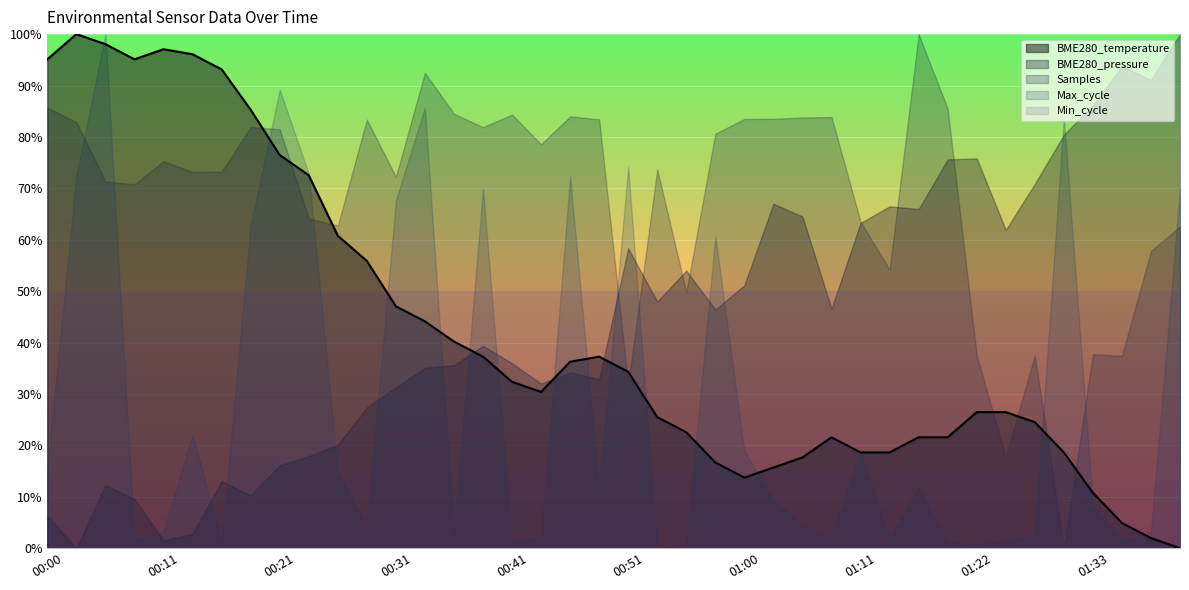

Reading left to right, what are all the values shown in this chart?

00:00=95.1	00:03=100.0	00:06=98.0	00:08=95.1	00:11=97.1	00:13=96.1	00:16=93.1	00:18=85.3	00:21=76.5	00:23=72.5	00:26=60.8	00:28=55.9	00:31=47.1	00:33=44.1	00:36=40.2	00:38=37.3	00:41=32.4	00:43=30.4	00:46=36.3	00:48=37.3	00:51=34.3	00:53=25.5	00:56=22.5	00:58=16.7	01:00=13.7	01:03=15.7	01:05=17.6	01:08=21.6	01:11=18.6	01:14=18.6	01:16=21.6	01:19=21.6	01:22=26.5	01:25=26.5	01:27=24.5	01:30=18.6	01:33=10.8	01:35=4.9	01:38=2.0	01:40=0.0